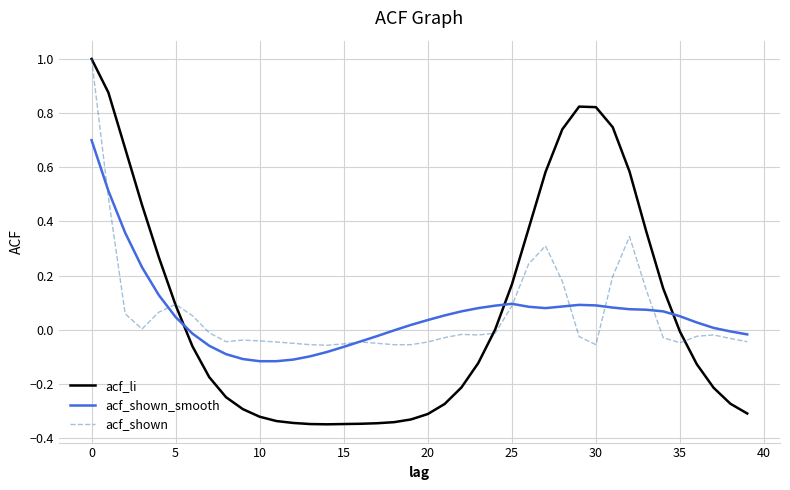

Which series ends up on top after the final intersection of acf_li and acf_shown?

acf_shown